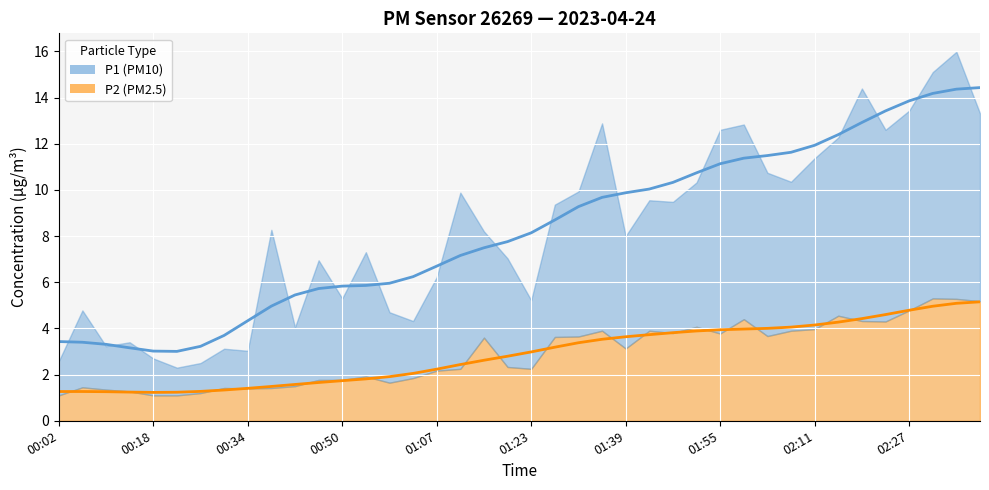

List the series in order of their overall mean, highest first.

P1, P2